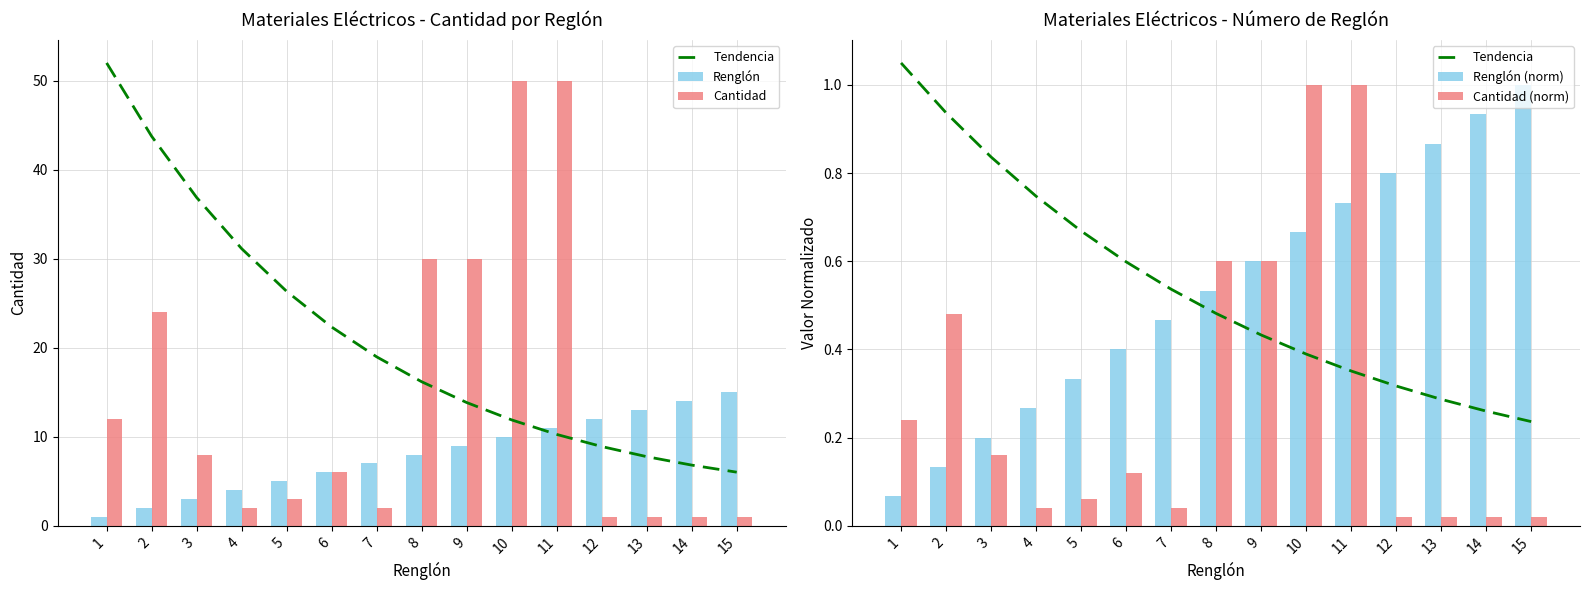

What is the value of the Tendencia bar at the 15th from the left?

0.2